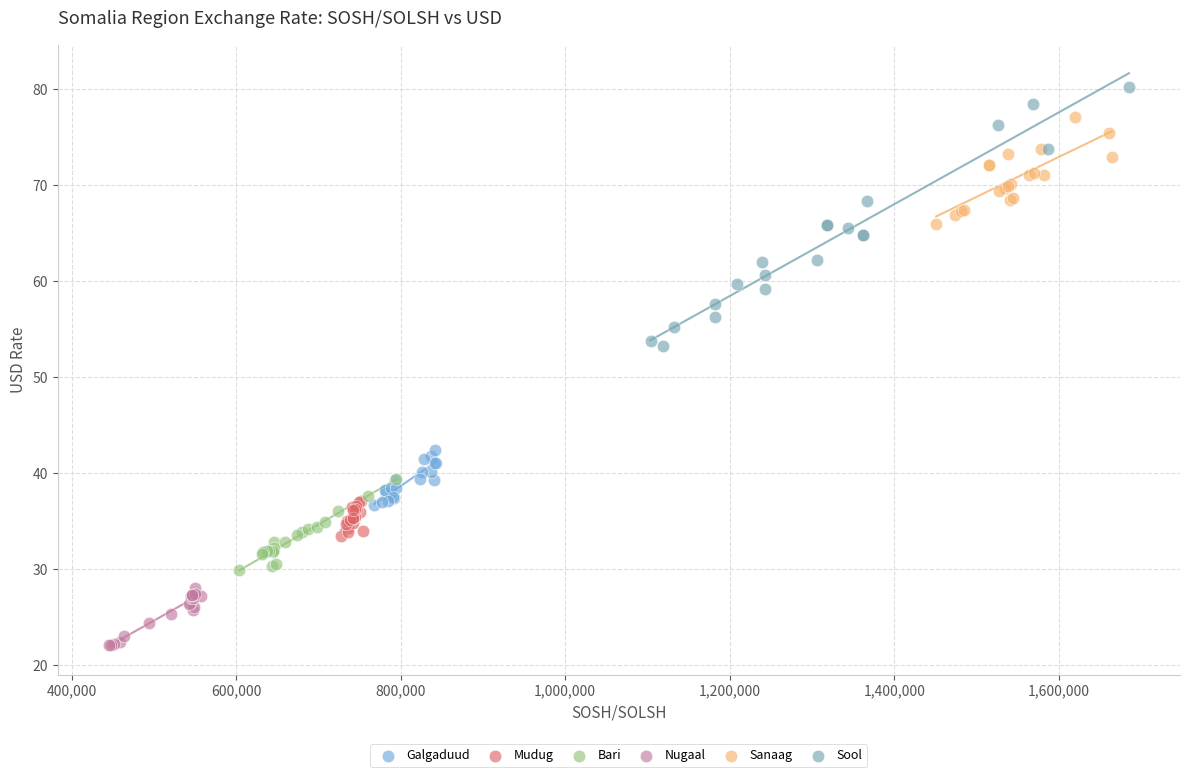

Which series contains the lowest Y value?

Nugaal